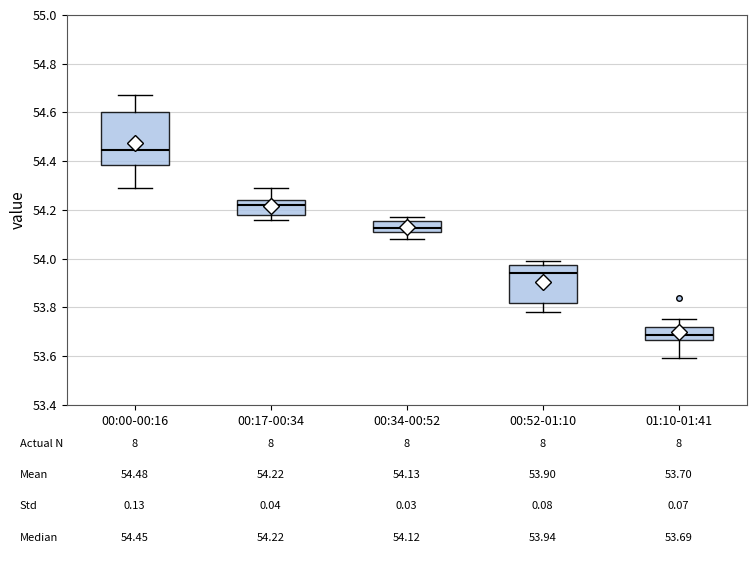

Which box's median line is the lowest?

01:10-01:41